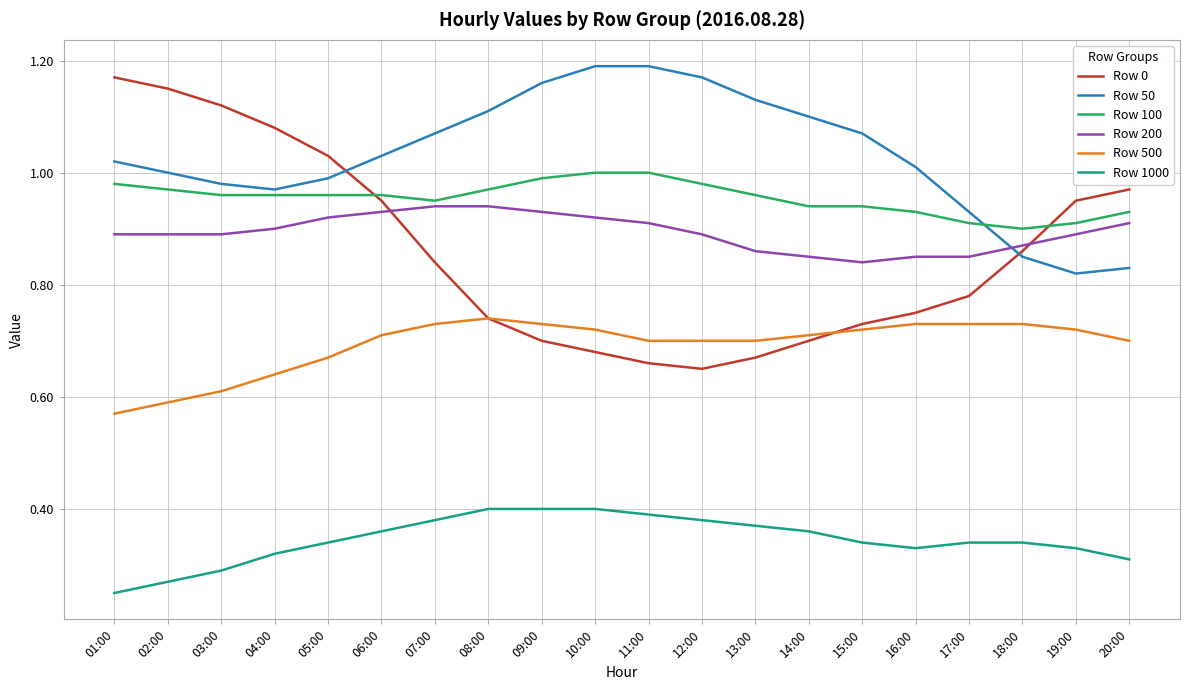

What is the sum of all Row 200 values?

17.9